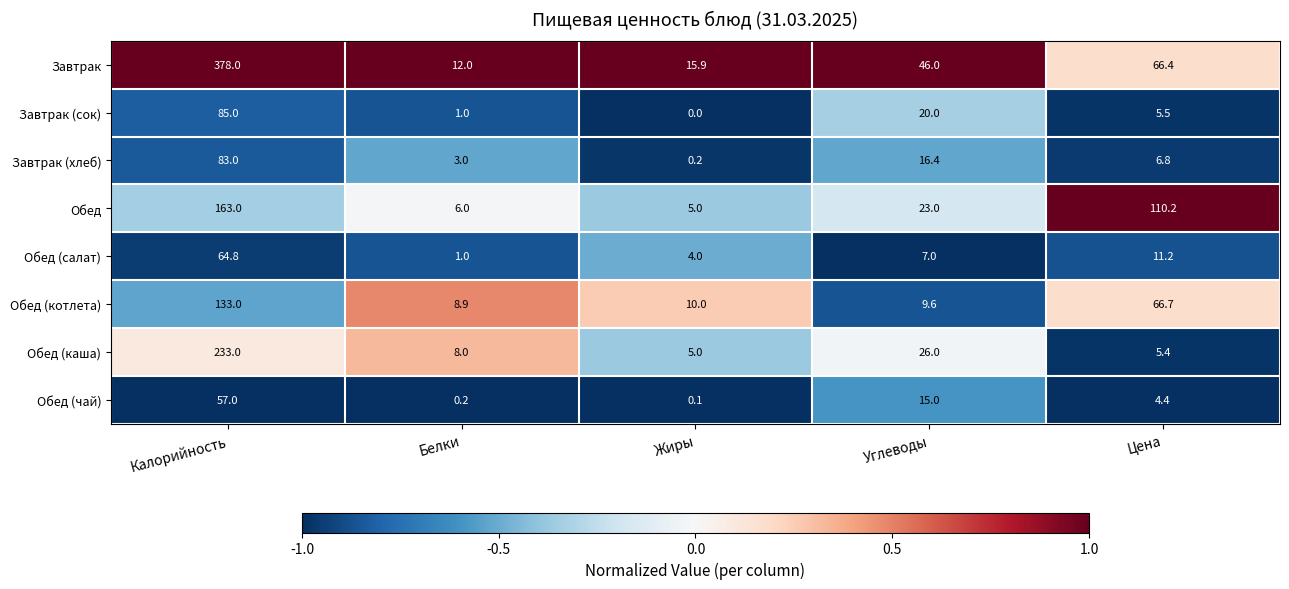

What is the total value across all series at Калорийность?

1196.8